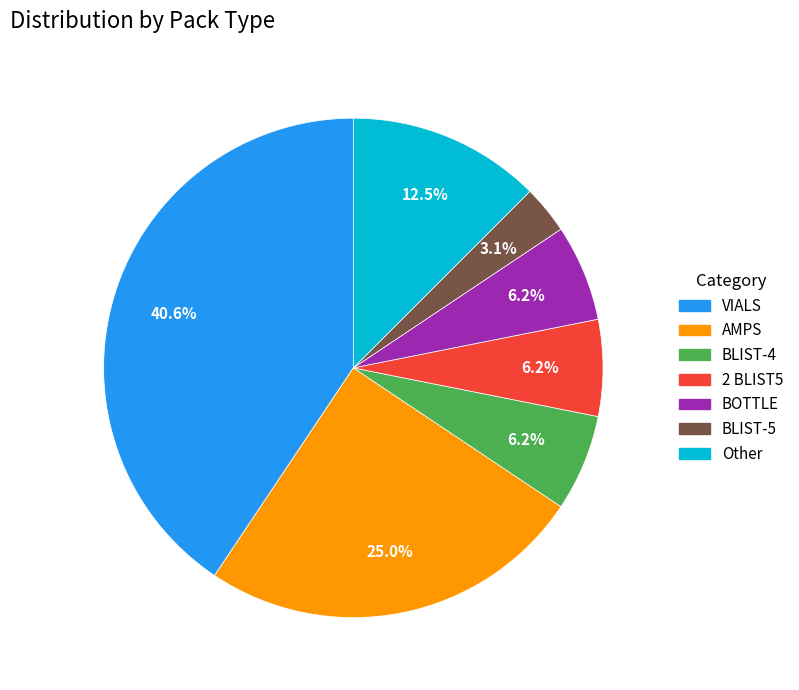

Does any single category account for the majority?

No